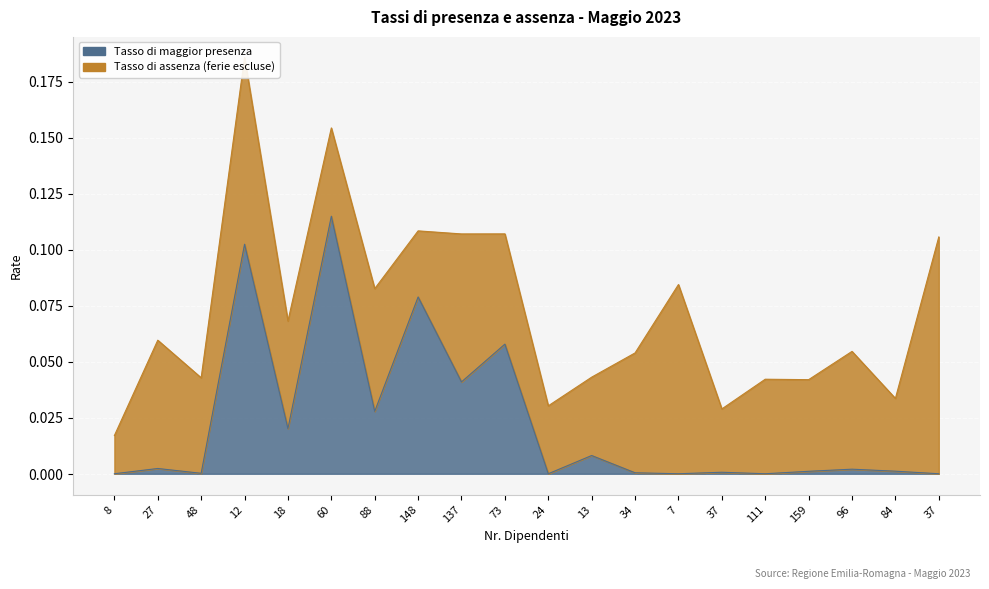

The chart shows a value of 0.0 at 96. True or false?

True